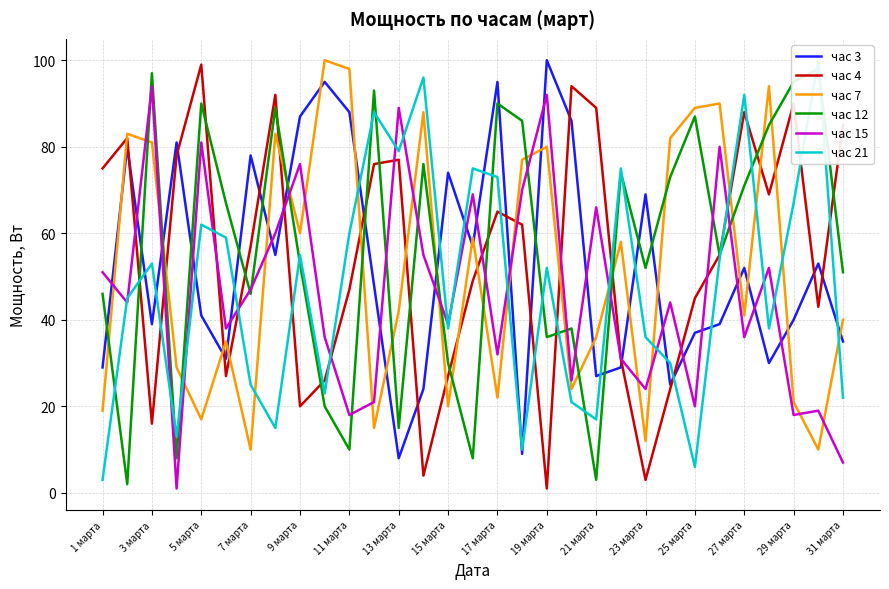

In час 3, how many points are higher than both neighbors (excluding endpoints)?

10